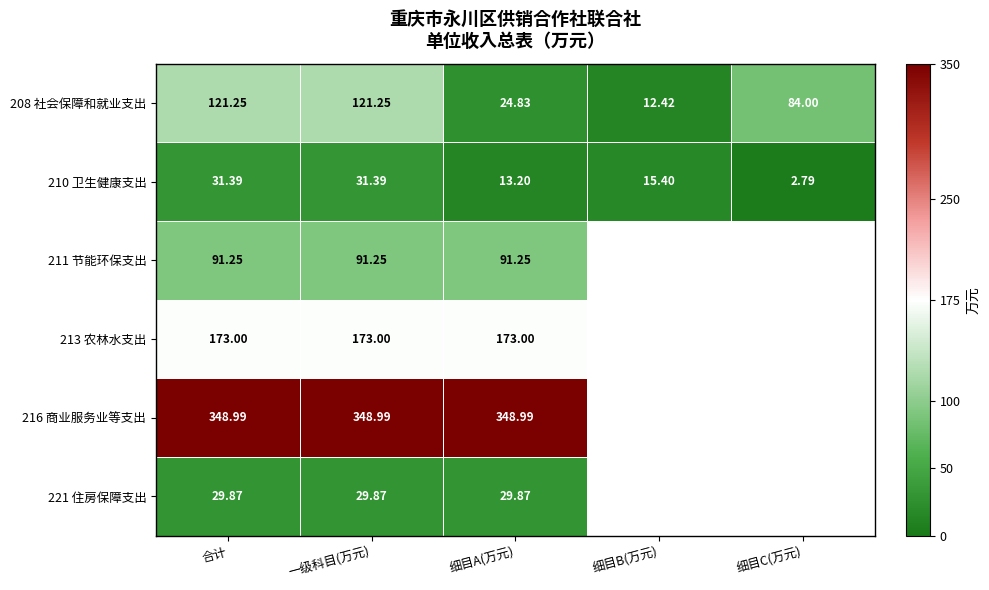

Is the value of 211 节能环保支出 at 合计 greater than the value of 210 卫生健康支出 at 一级科目(万元)?

Yes